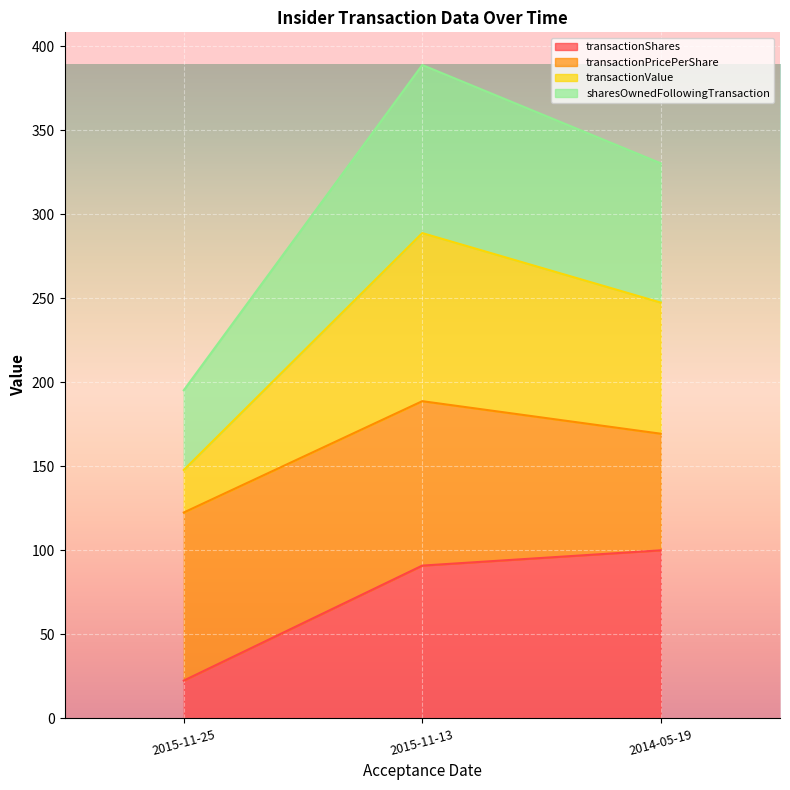

At which label does sharesOwnedFollowingTransaction first exceed 330?

2015-11-13